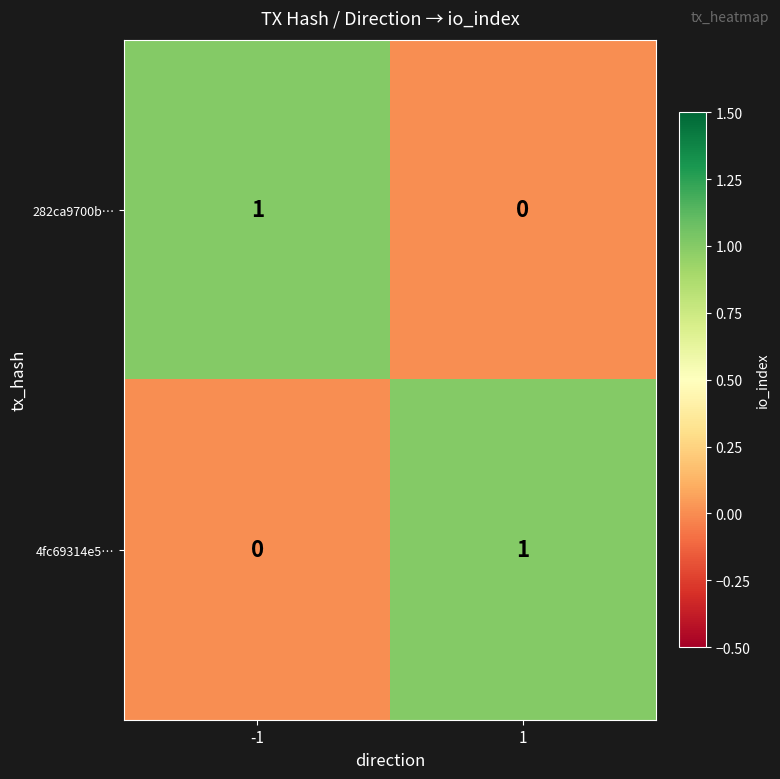

The value of 282ca9700b… at 1 is 0. True or false?

True